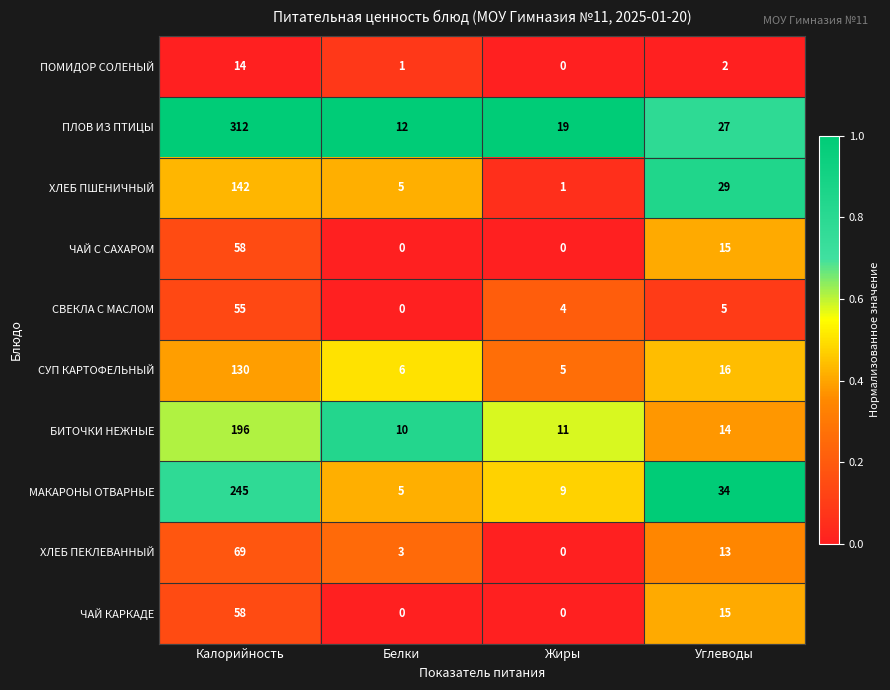

What is the average value of the ХЛЕБ ПШЕНИЧНЫЙ series?

44